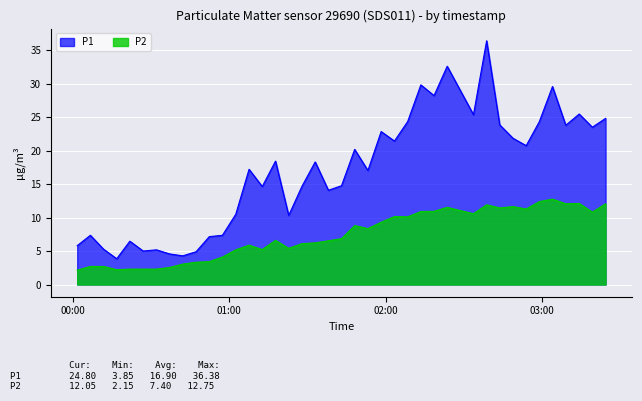

At how many categories does at least one series exceed 5?

35